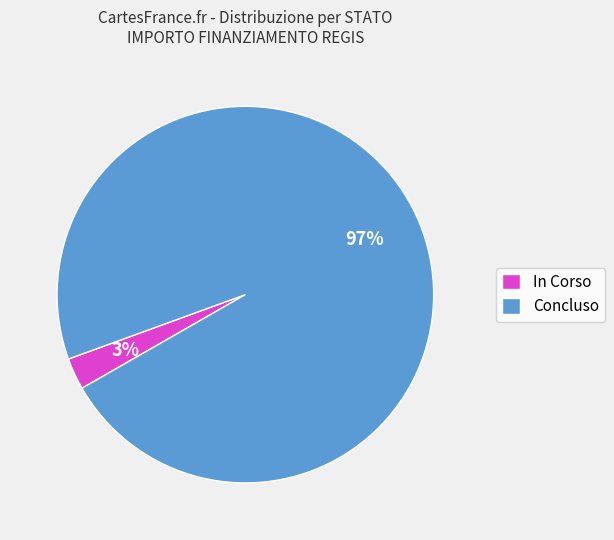

Do In Corso and Concluso together represent more than half of the pie?

Yes